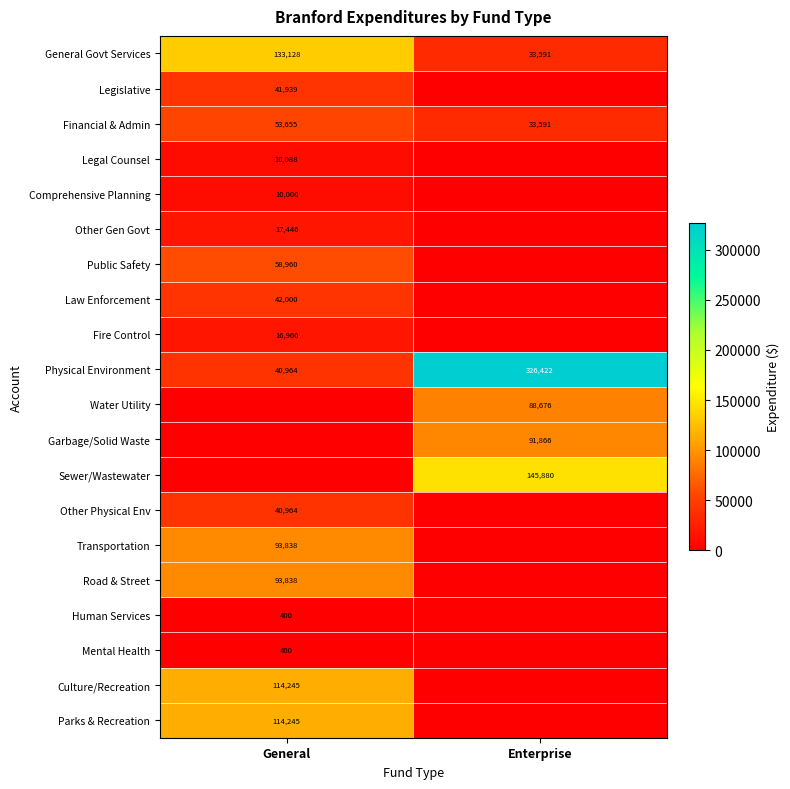

Where is General Govt Services nearest to the value 83359?

Enterprise